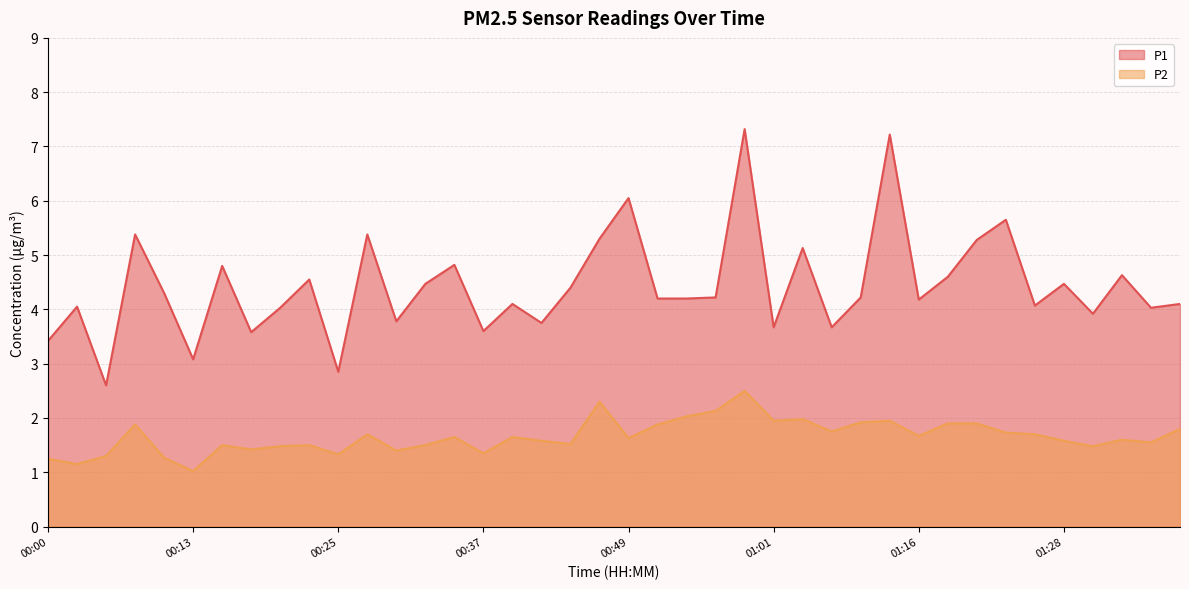

The value of P1 at 00:42 is 3.8. True or false?

True